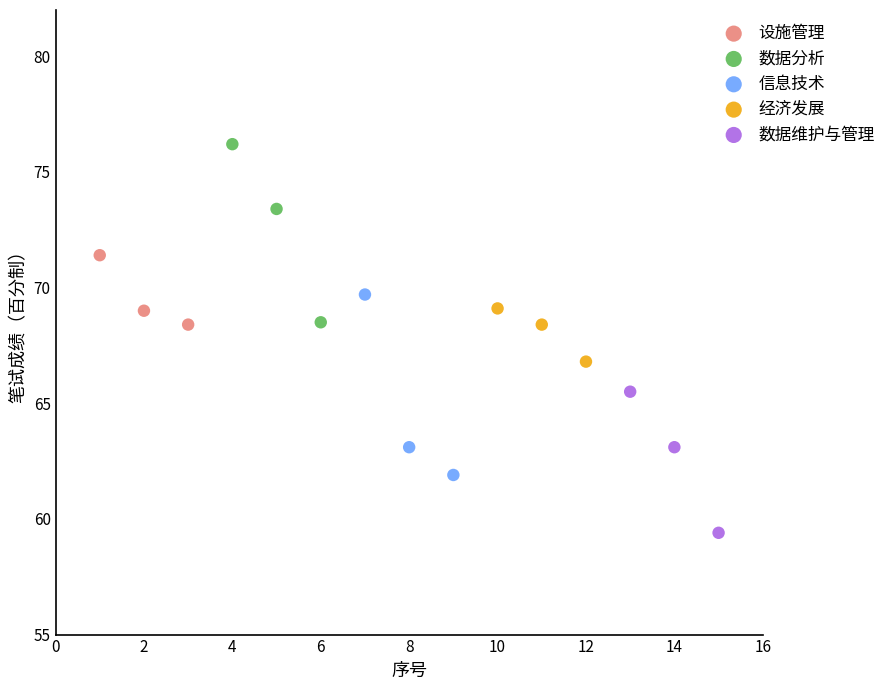

Which series contains the lowest Y value?

数据维护与管理